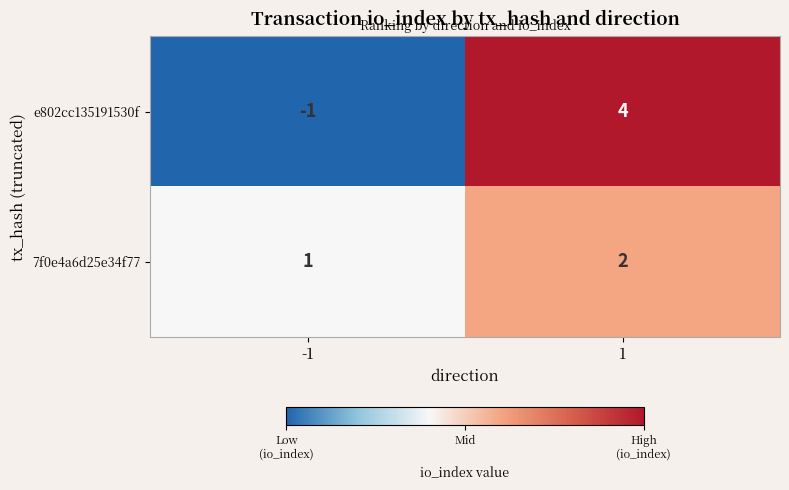

What is the maximum value shown in the chart?

4